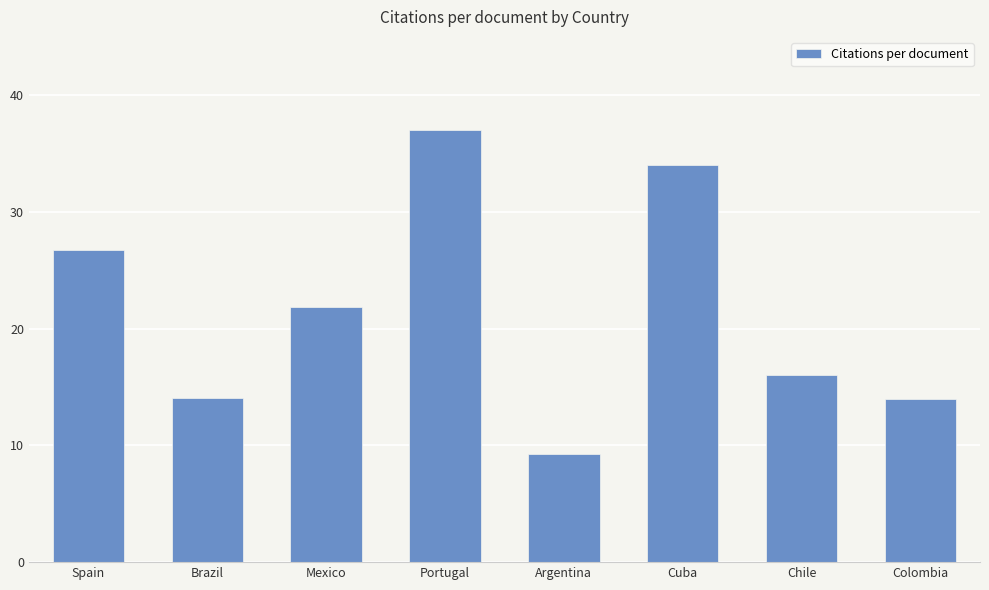

What is the difference between the maximum and second lowest values?

23.0